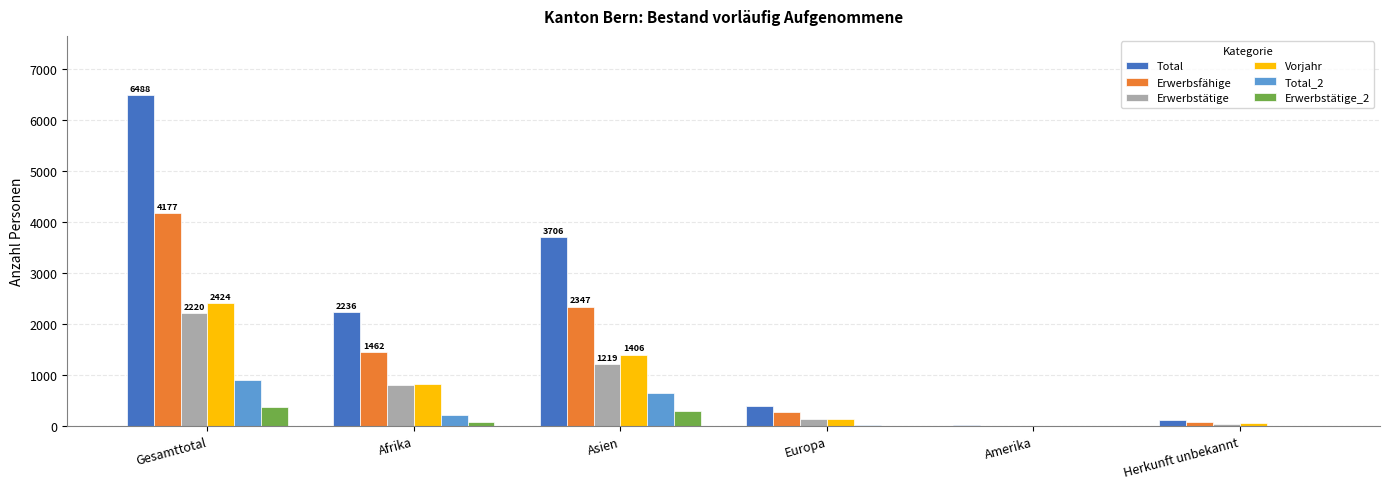

What is the sum of all Vorjahr values?

4848